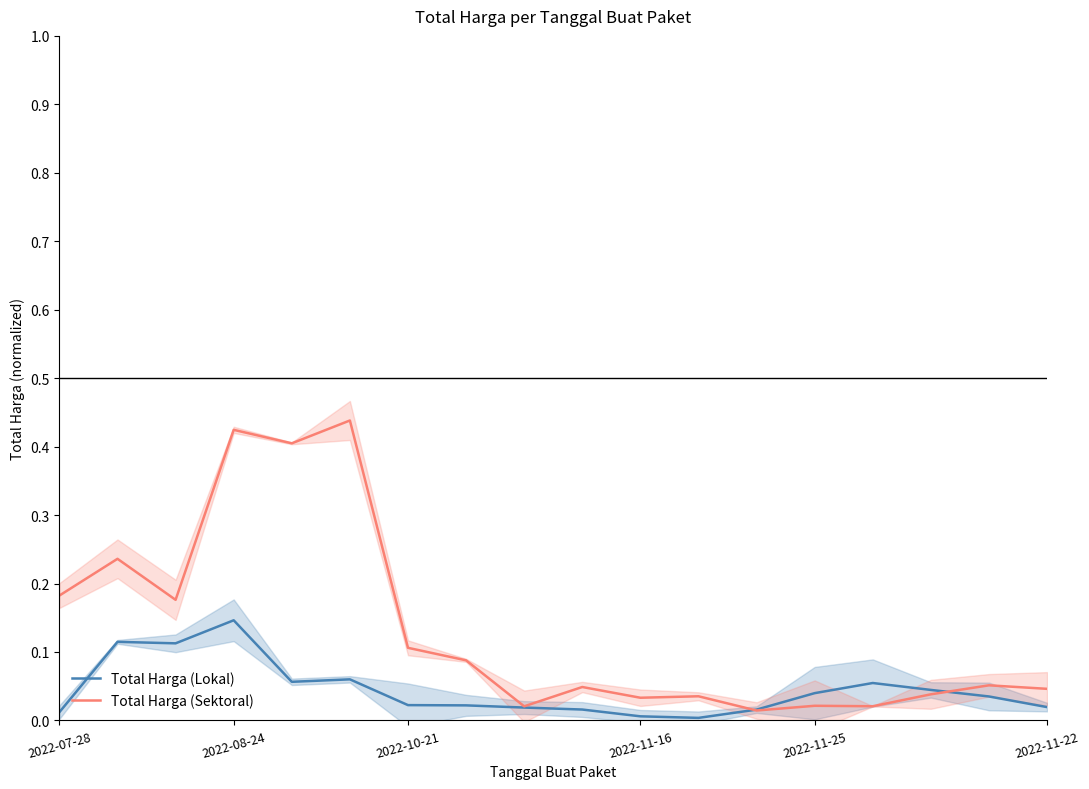

What is the difference between the second highest and second lowest values in the Total Harga (Sektoral) series?

0.4